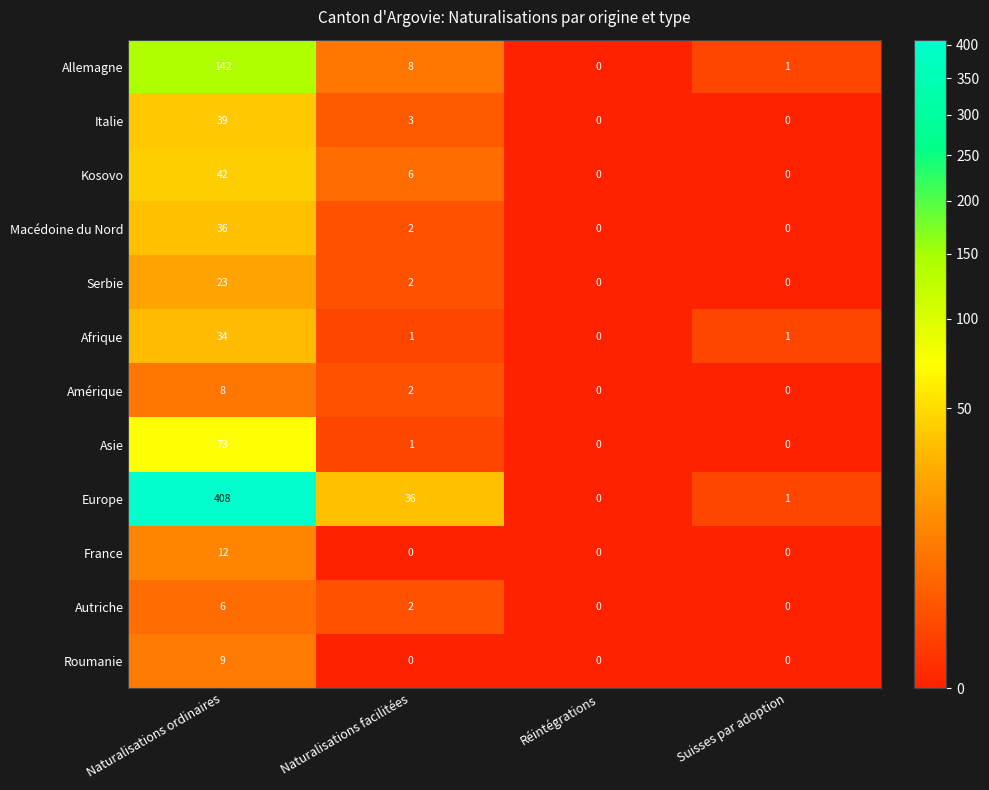

What is the total value across all series at Naturalisations ordinaires?

832